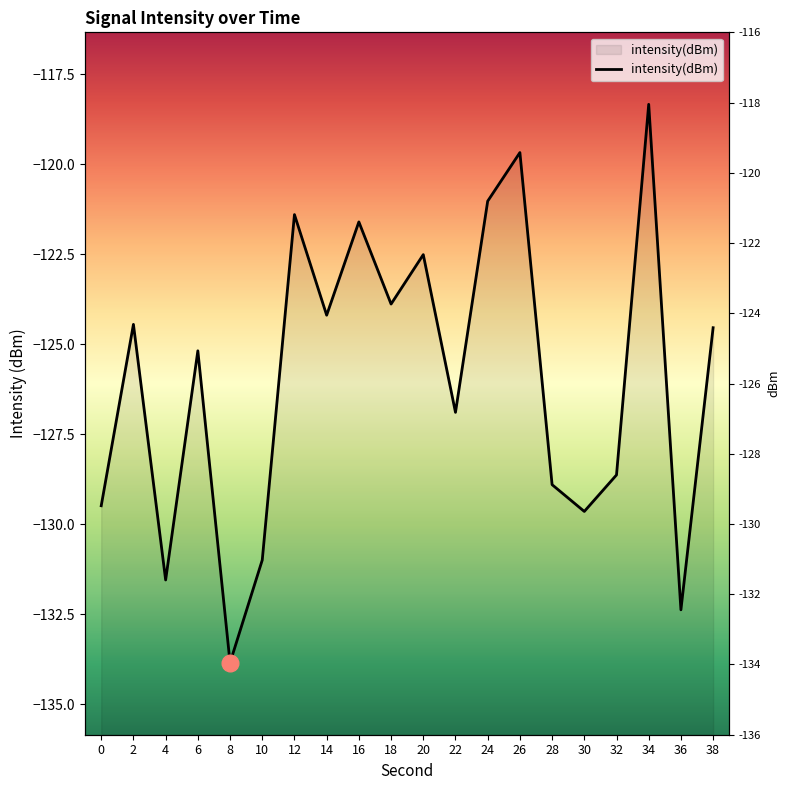

What is the difference between the maximum and minimum values?

15.5